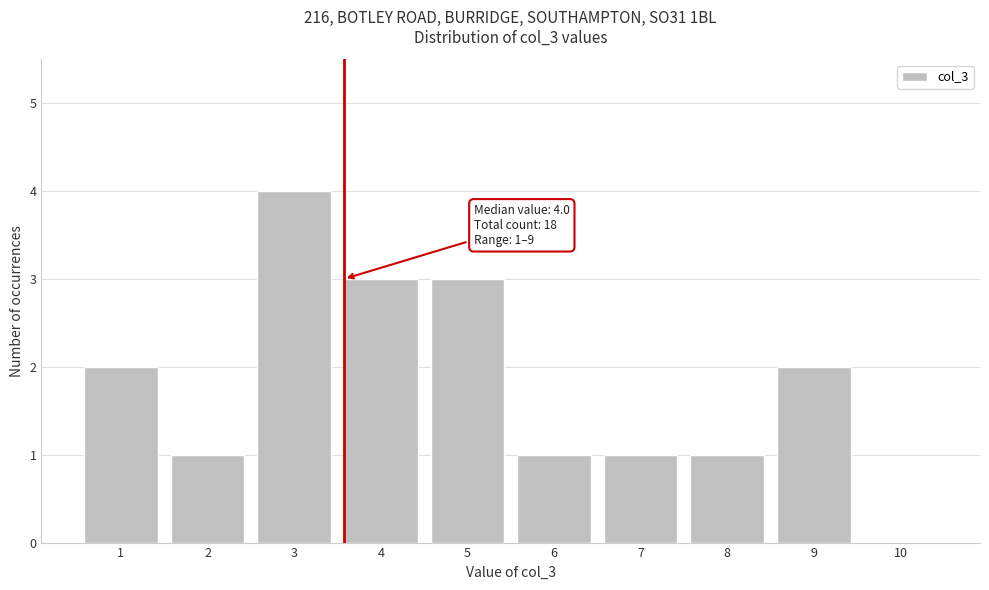

Reading right to left, extract all data points from this chart.

10=0	9=2	8=1	7=1	6=1	5=3	4=3	3=4	2=1	1=2